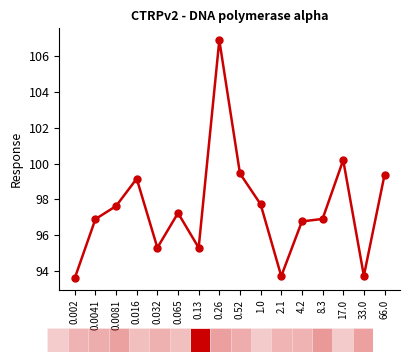

Does the chart contain any negative values?

No